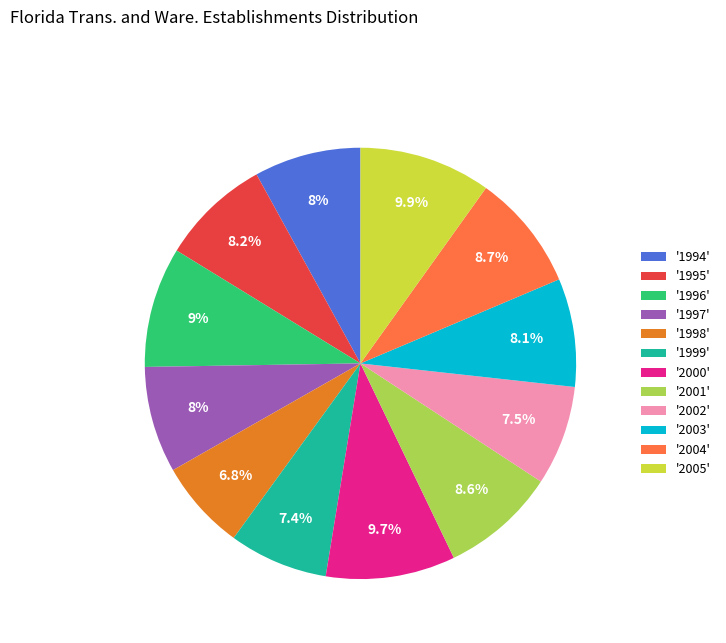

Count the number of slices in the pie.

12